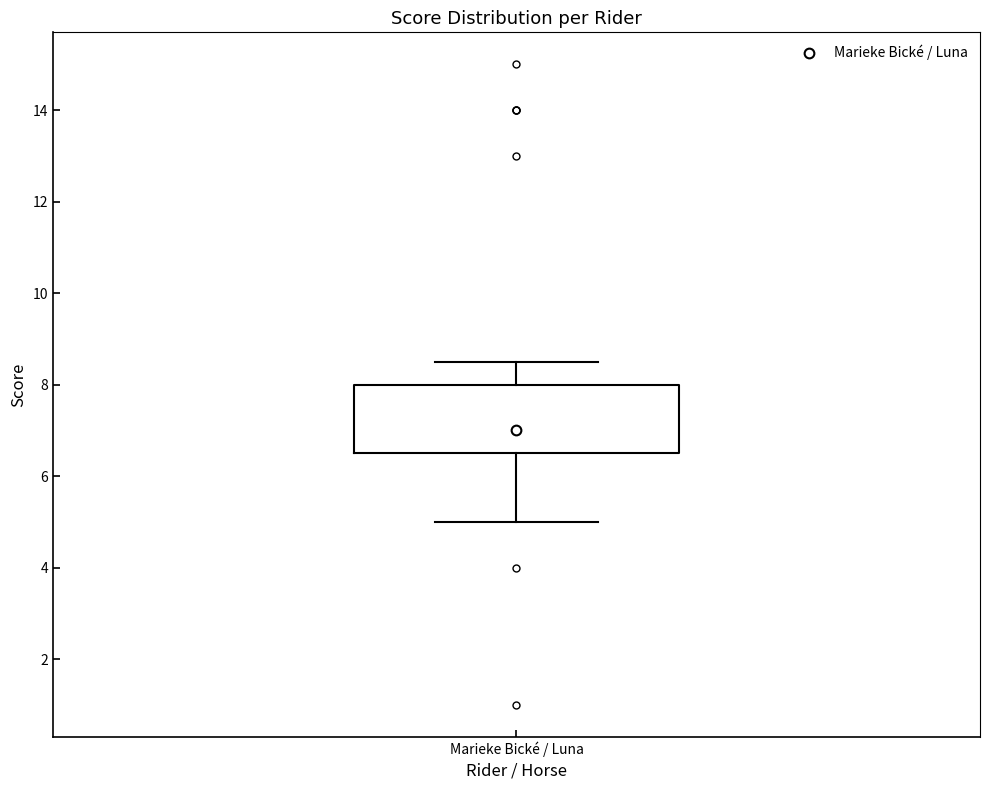

Transcribe this box plot: give where the median line is, the range the box spans, and where the two whiskers end, as read against the y-axis. The values are not printed on the chart, so give them approximately, as read against the axis.

median 7.0, box 6.6 to 8.0, whiskers 5.0 to 8.6